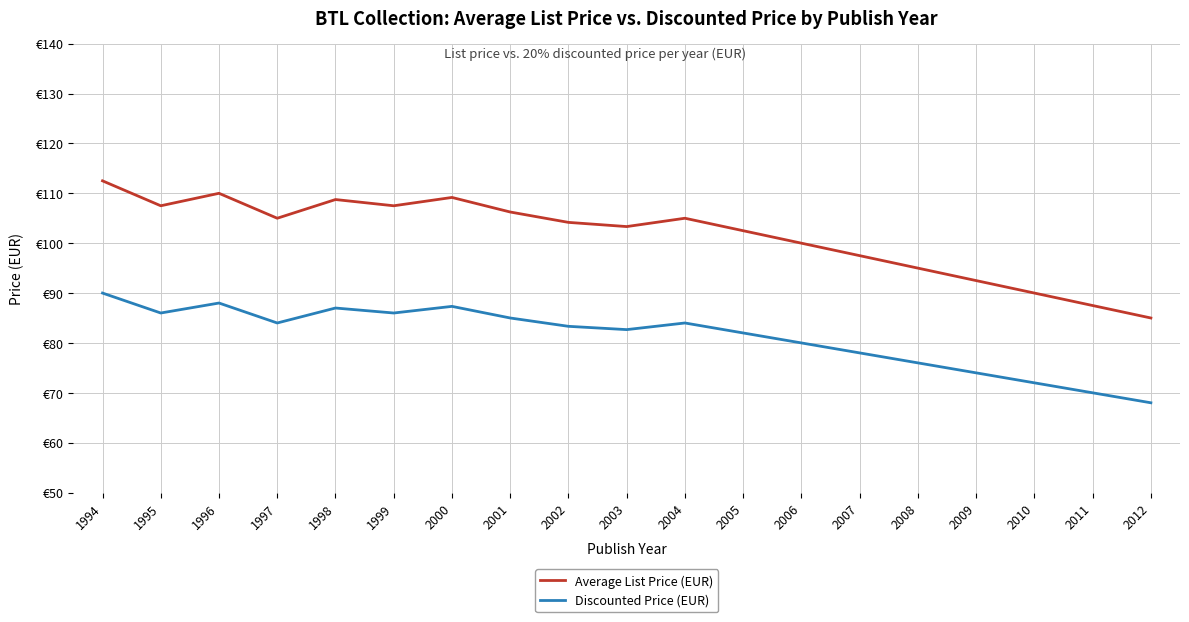

True or false: Discounted Price (EUR) and Average List Price (EUR) cross at least once.

False